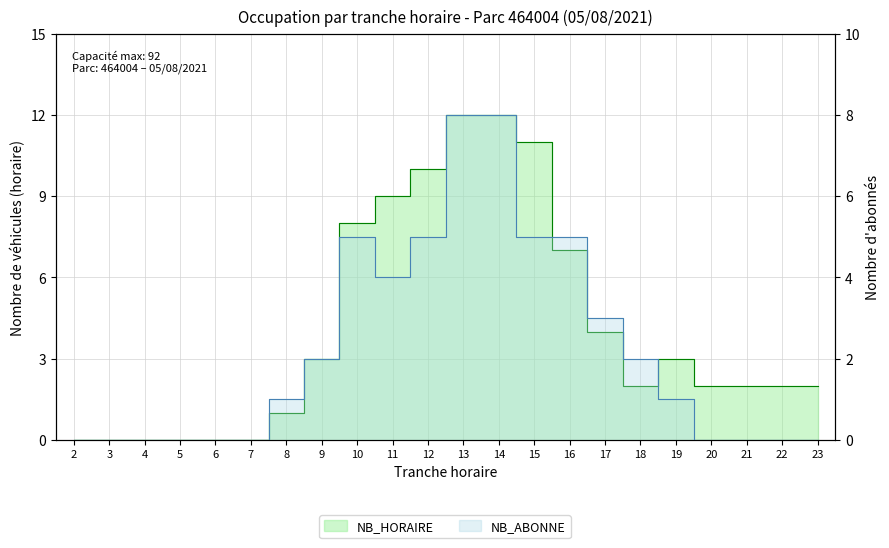

Where is NB_ABONNE nearest to the value 4?

11